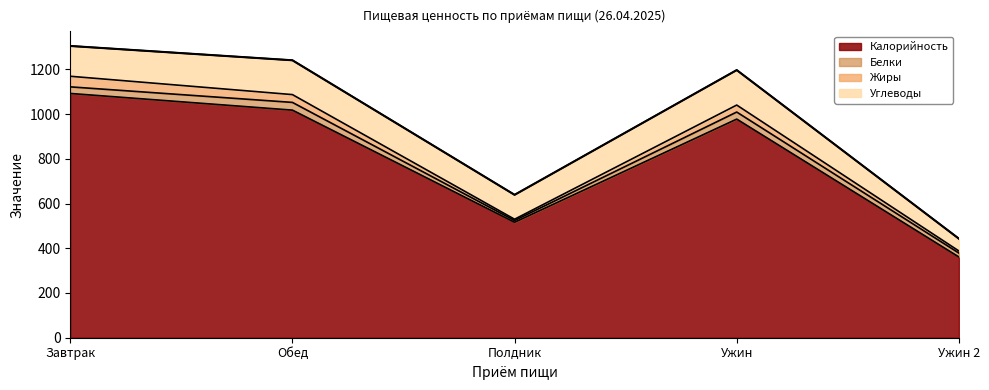

Which series has the largest total across all categories?

Калорийность